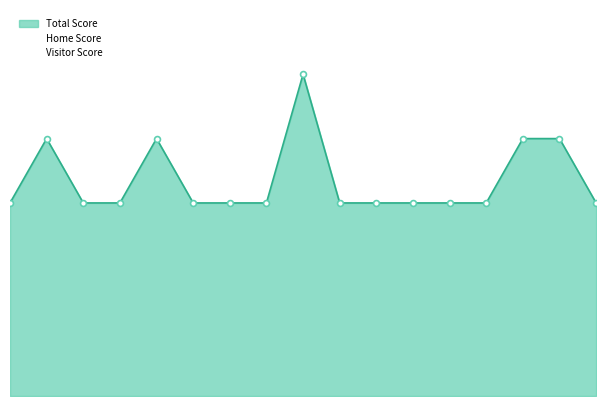

At how many categories does at least one series exceed 0?

17